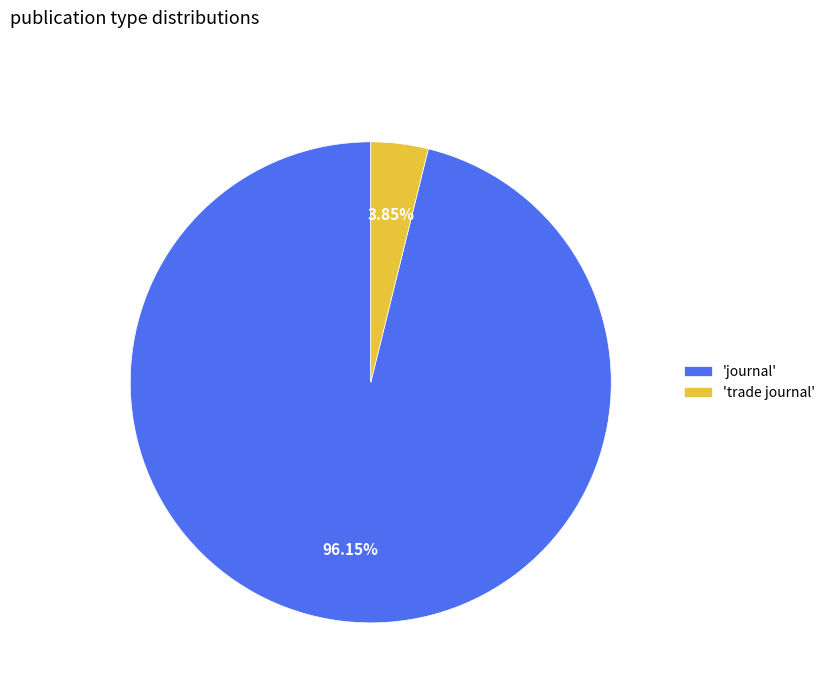

Do 'journal' and 'trade journal' together represent more than half of the pie?

Yes